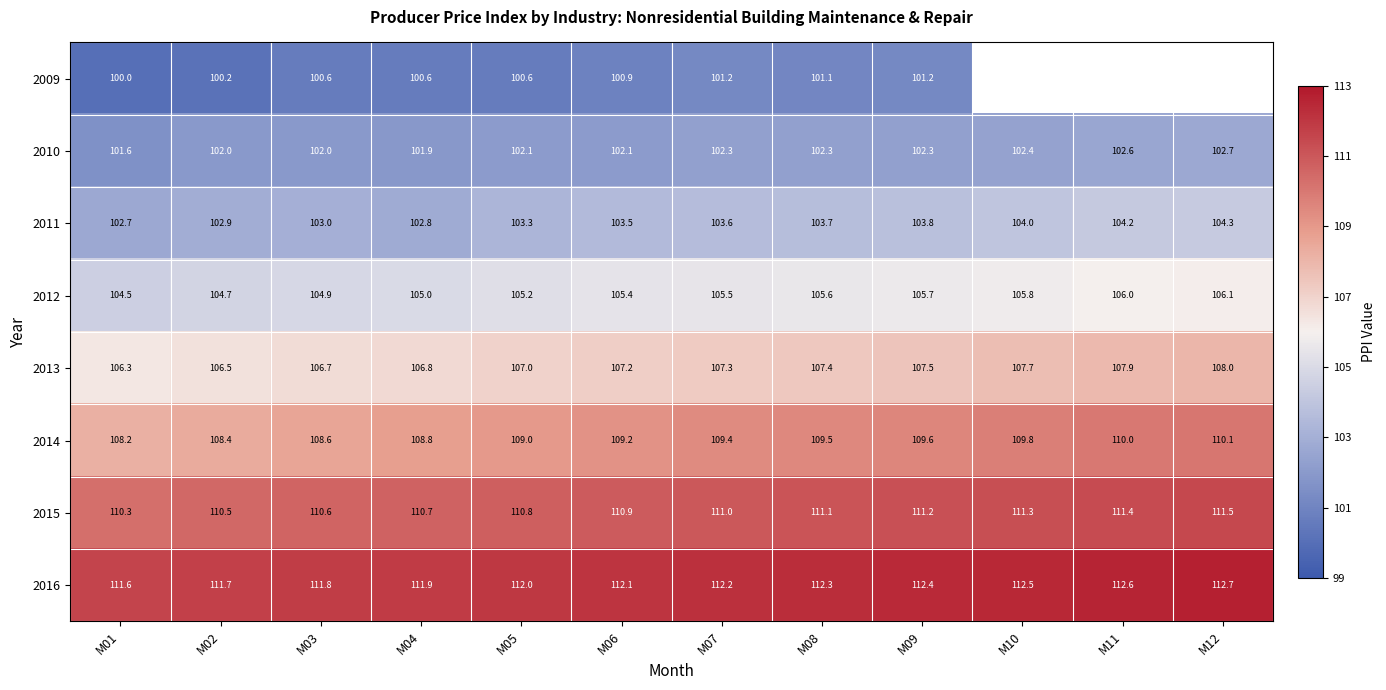

What is the difference between the second highest and minimum values in the 2015 series?

1.1